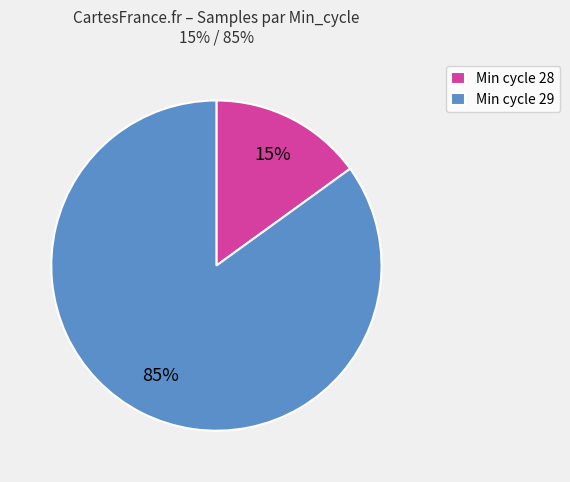

True or false: Min cycle 29 accounts for 85% of the total.

True